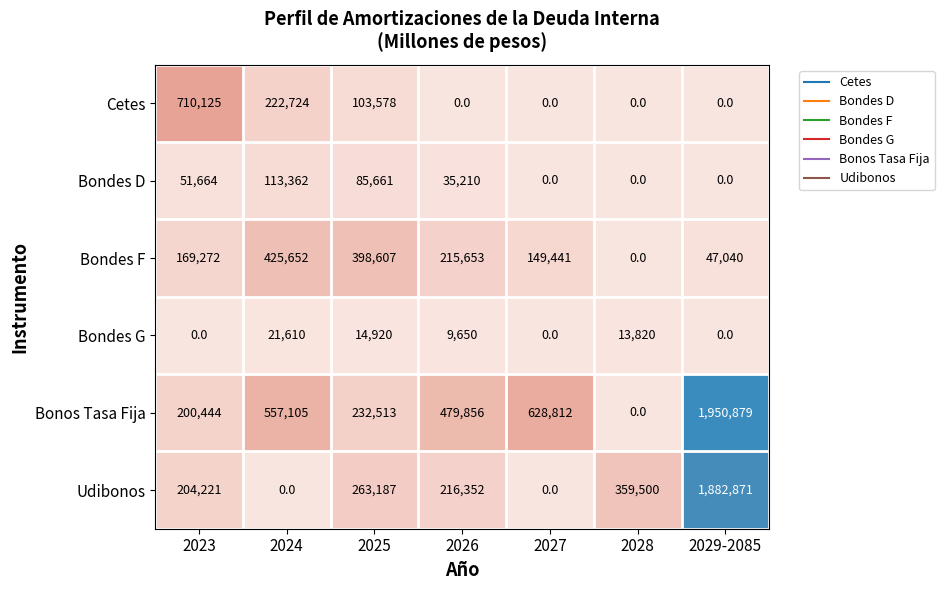

List the labels in order of Bonos Tasa Fija value, smallest first.

2028, 2023, 2025, 2026, 2024, 2027, 2029-2085